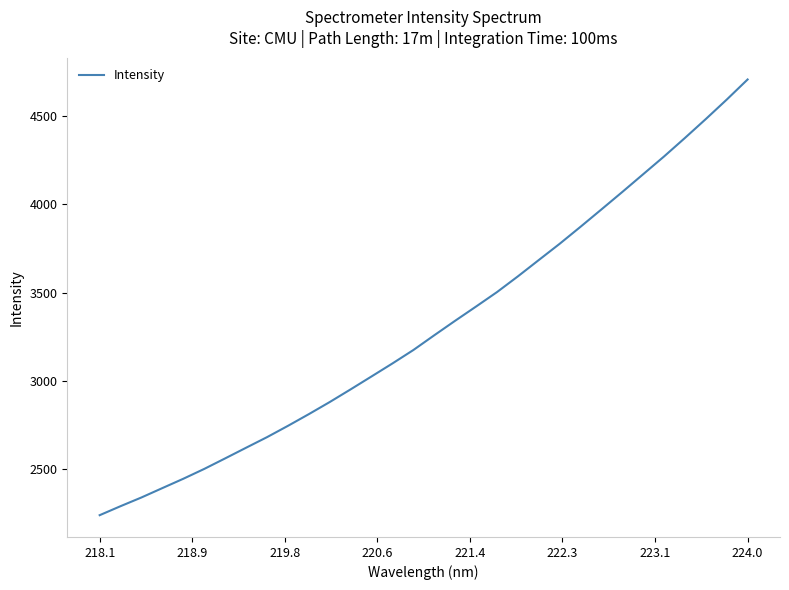

What is the greatest value displayed?

4705.1